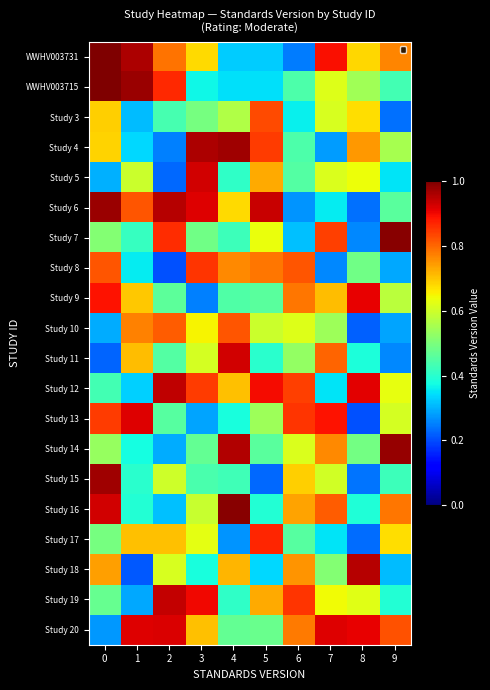

Reading left to right, transcribe all the data shown in this chart.

WWHV003731: 0=1.0	1=1.0	2=0.8	3=0.7	4=0.3	5=0.3	6=0.2	7=0.9	8=0.7	9=0.8
WWHV003715: 0=1.0	1=1.0	2=0.9	3=0.4	4=0.3	5=0.3	6=0.4	7=0.6	8=0.5	9=0.4
Study 3: 0=0.7	1=0.3	2=0.4	3=0.5	4=0.6	5=0.8	6=0.4	7=0.6	8=0.7	9=0.2
Study 4: 0=0.7	1=0.3	2=0.3	3=1.0	4=1.0	5=0.8	6=0.4	7=0.3	8=0.7	9=0.6
Study 5: 0=0.3	1=0.6	2=0.2	3=0.9	4=0.4	5=0.7	6=0.4	7=0.6	8=0.6	9=0.3
Study 6: 0=1.0	1=0.8	2=1.0	3=0.9	4=0.7	5=0.9	6=0.3	7=0.4	8=0.2	9=0.5
Study 7: 0=0.5	1=0.4	2=0.9	3=0.5	4=0.4	5=0.6	6=0.3	7=0.8	8=0.3	9=1.0
Study 8: 0=0.8	1=0.4	2=0.2	3=0.9	4=0.8	5=0.8	6=0.8	7=0.3	8=0.5	9=0.3
Study 9: 0=0.9	1=0.7	2=0.5	3=0.3	4=0.4	5=0.5	6=0.8	7=0.7	8=0.9	9=0.6
Study 10: 0=0.3	1=0.8	2=0.8	3=0.6	4=0.8	5=0.6	6=0.6	7=0.5	8=0.2	9=0.3
Study 11: 0=0.2	1=0.7	2=0.5	3=0.6	4=0.9	5=0.4	6=0.5	7=0.8	8=0.4	9=0.3
Study 12: 0=0.4	1=0.3	2=0.9	3=0.8	4=0.7	5=0.9	6=0.8	7=0.3	8=0.9	9=0.6
Study 13: 0=0.8	1=0.9	2=0.5	3=0.3	4=0.4	5=0.5	6=0.9	7=0.9	8=0.2	9=0.6
Study 14: 0=0.5	1=0.4	2=0.3	3=0.5	4=1.0	5=0.5	6=0.6	7=0.8	8=0.5	9=1.0
Study 15: 0=1.0	1=0.4	2=0.6	3=0.4	4=0.4	5=0.2	6=0.7	7=0.6	8=0.2	9=0.4
Study 16: 0=0.9	1=0.4	2=0.3	3=0.6	4=1.0	5=0.4	6=0.7	7=0.8	8=0.4	9=0.8
Study 17: 0=0.5	1=0.7	2=0.7	3=0.6	4=0.3	5=0.9	6=0.5	7=0.3	8=0.2	9=0.7
Study 18: 0=0.7	1=0.2	2=0.6	3=0.4	4=0.7	5=0.3	6=0.8	7=0.5	8=0.9	9=0.3
Study 19: 0=0.5	1=0.3	2=0.9	3=0.9	4=0.4	5=0.7	6=0.9	7=0.6	8=0.6	9=0.4
Study 20: 0=0.3	1=0.9	2=0.9	3=0.7	4=0.5	5=0.5	6=0.8	7=0.9	8=0.9	9=0.8